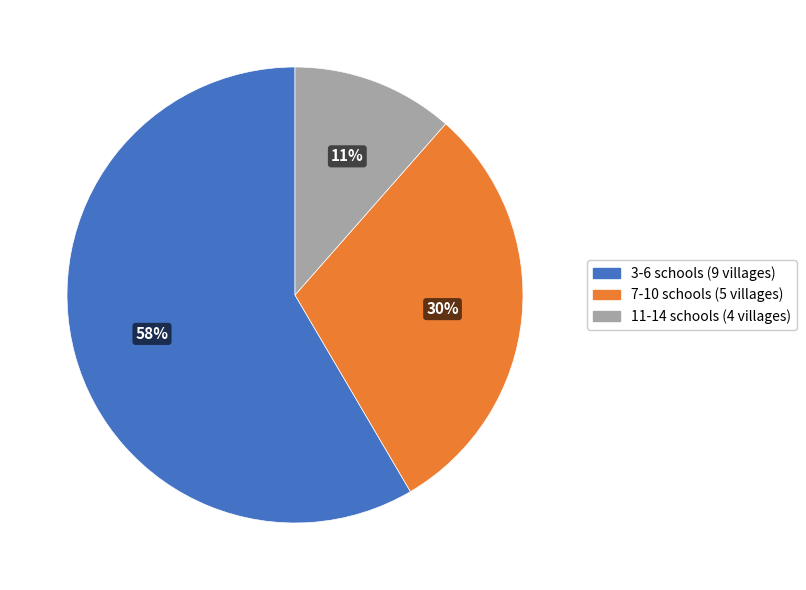

Is there any slice that represents more than half of the pie?

Yes